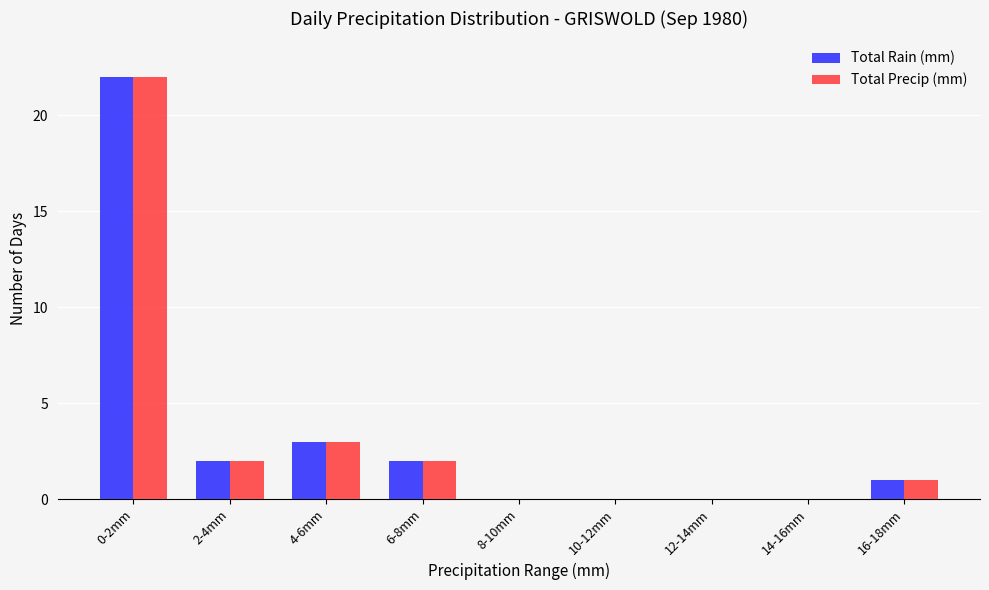

Reading left to right, what are all the values shown in this chart?

Total Rain (mm): 0-2mm=22	2-4mm=2	4-6mm=3	6-8mm=2	8-10mm=0	10-12mm=0	12-14mm=0	14-16mm=0	16-18mm=1
Total Precip (mm): 0-2mm=22	2-4mm=2	4-6mm=3	6-8mm=2	8-10mm=0	10-12mm=0	12-14mm=0	14-16mm=0	16-18mm=1